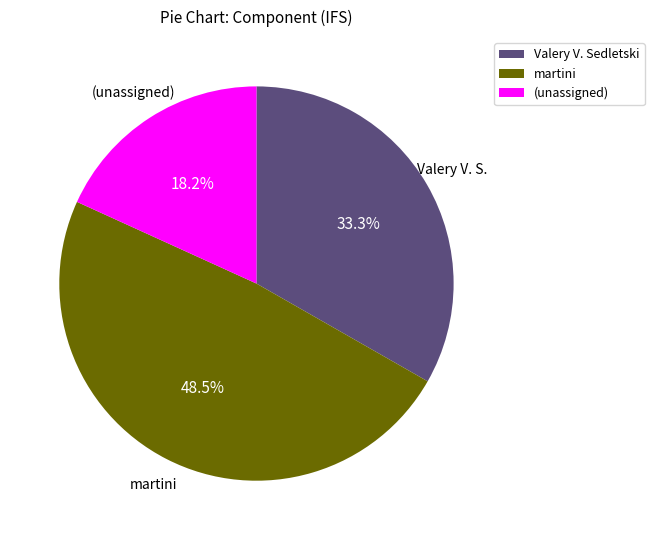

Is there a majority slice in this chart?

No